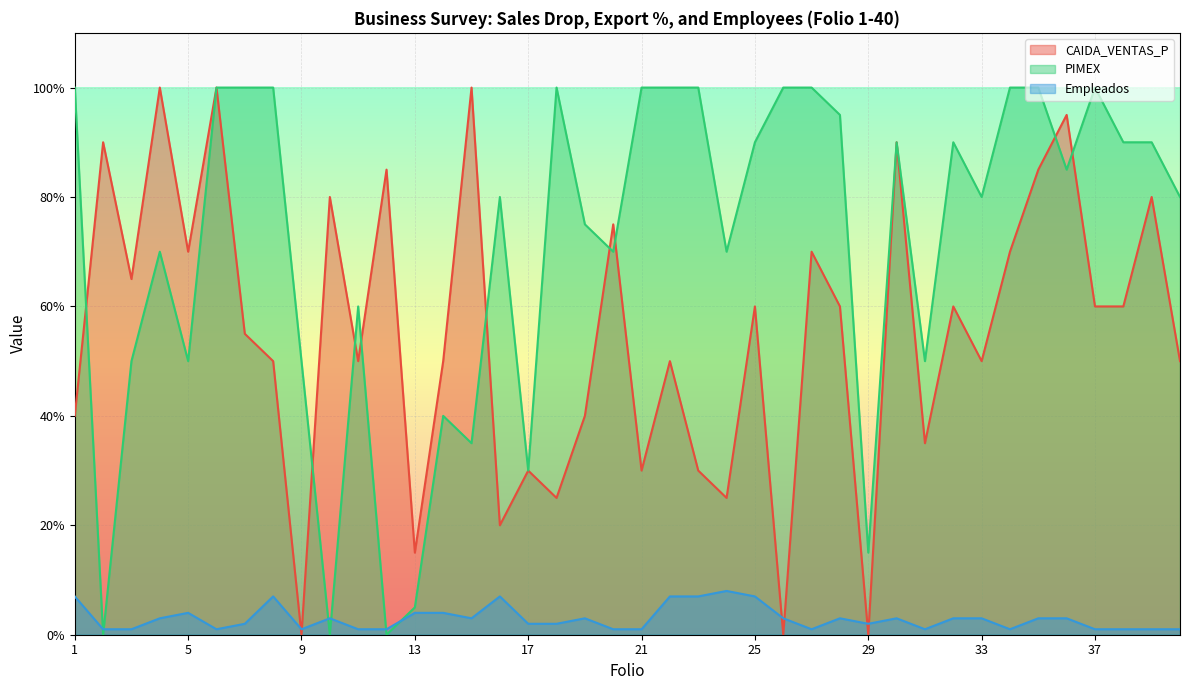

What is the value of the PIMEX point at the 7th from the left?

100